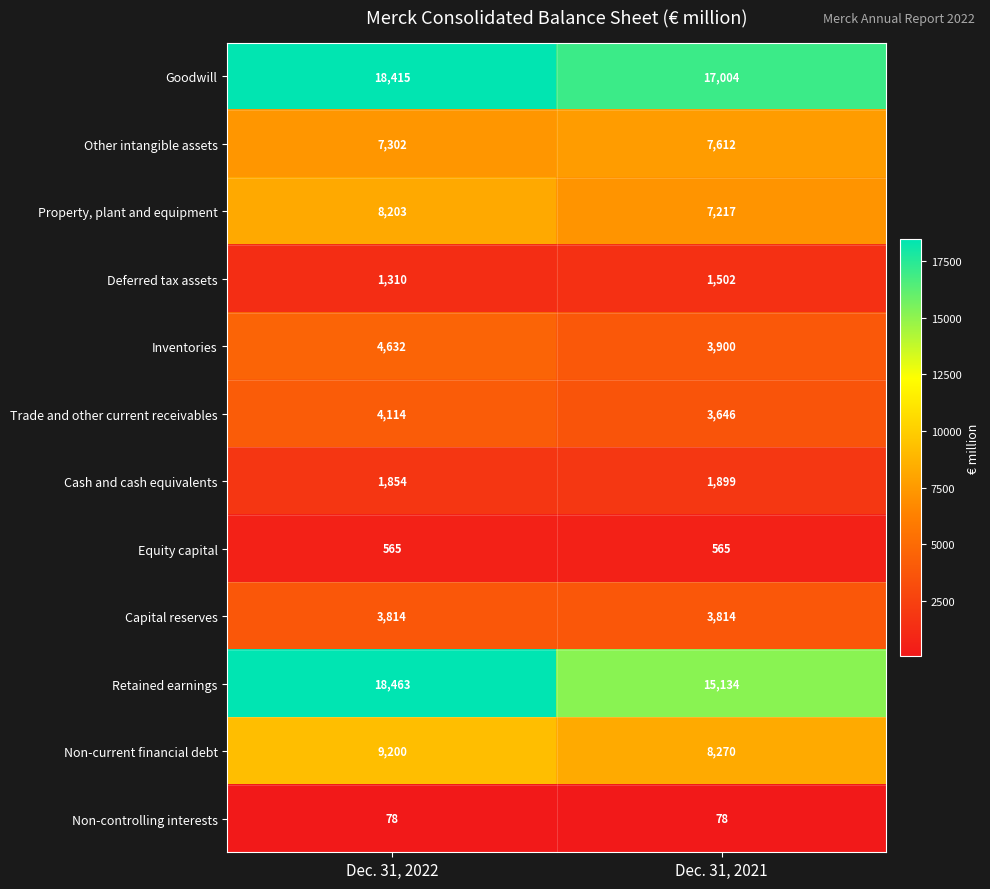

At which category is the sum across all series the highest?

Dec. 31, 2022